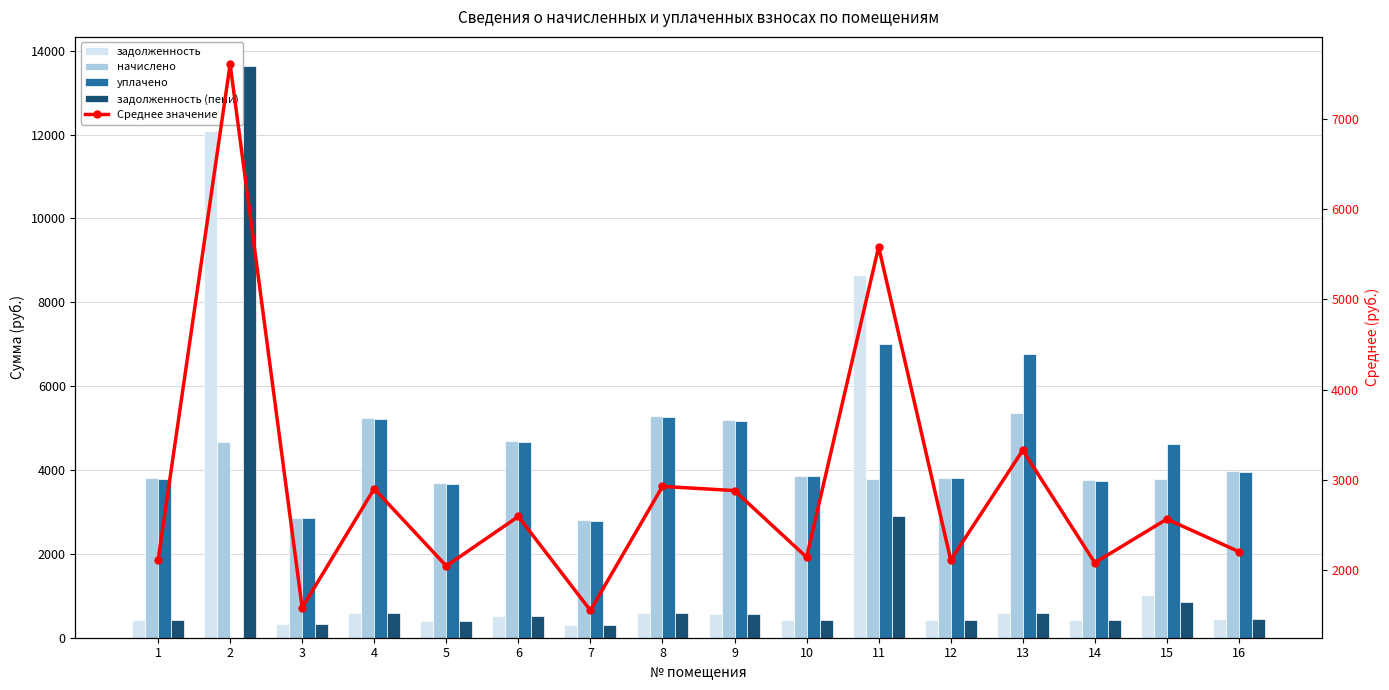

At how many categories does at least one series exceed 7246?

2